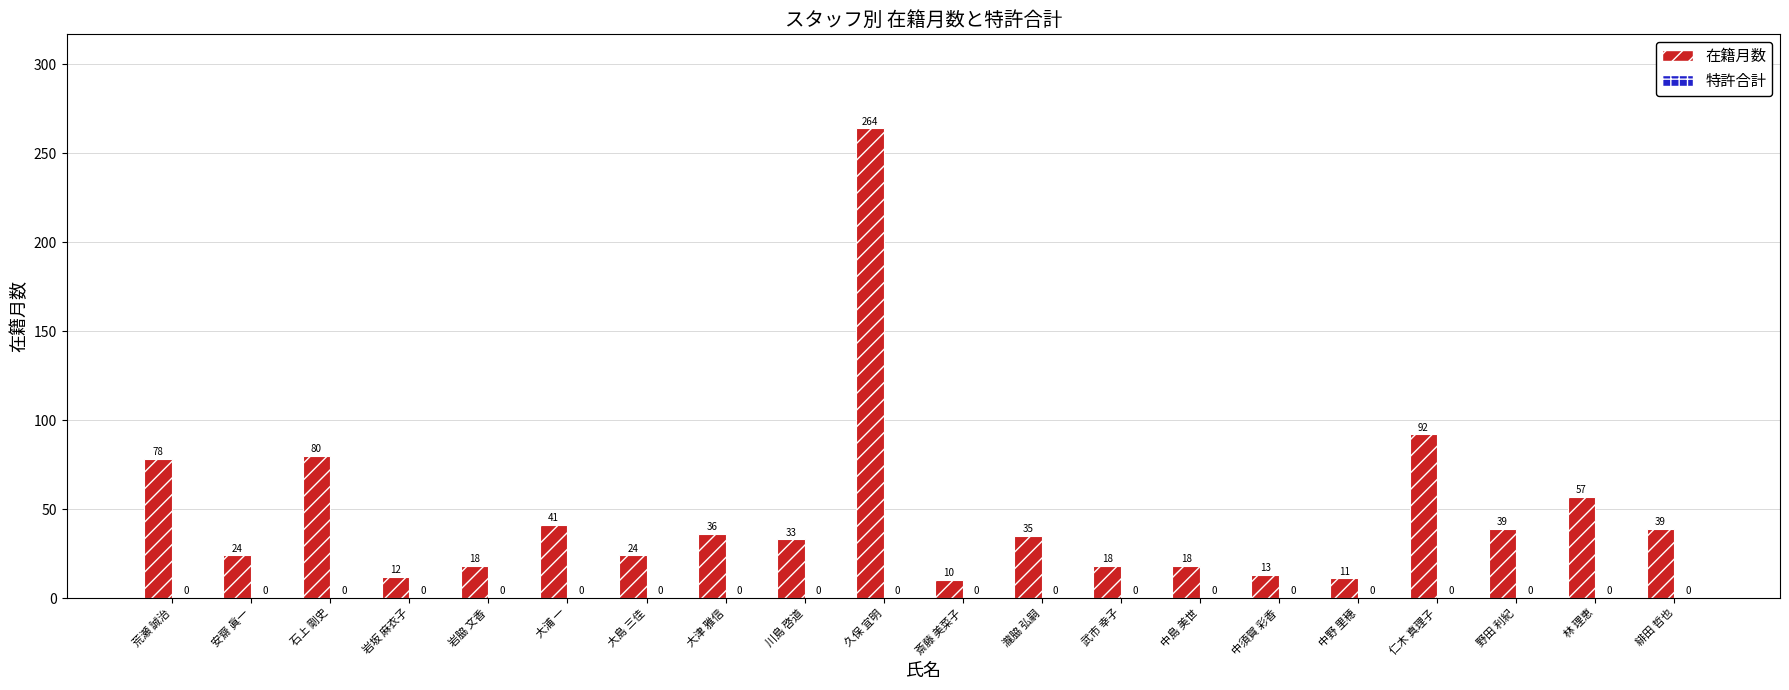

How many bars are there in total?

20